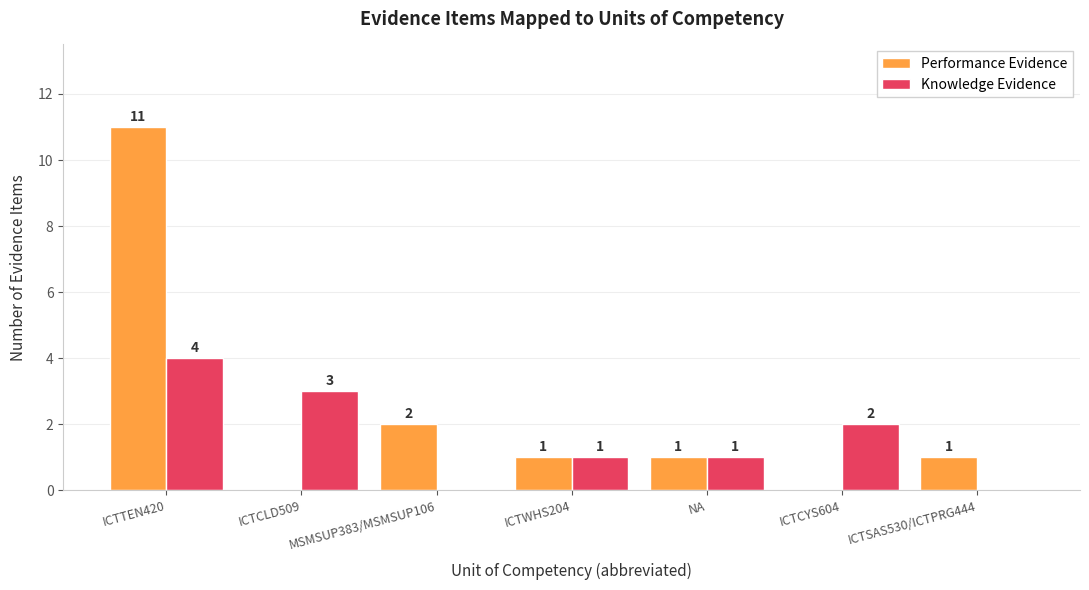

The Knowledge Evidence series shows -3 at ICTSAS530/ICTPRG444. True or false?

False